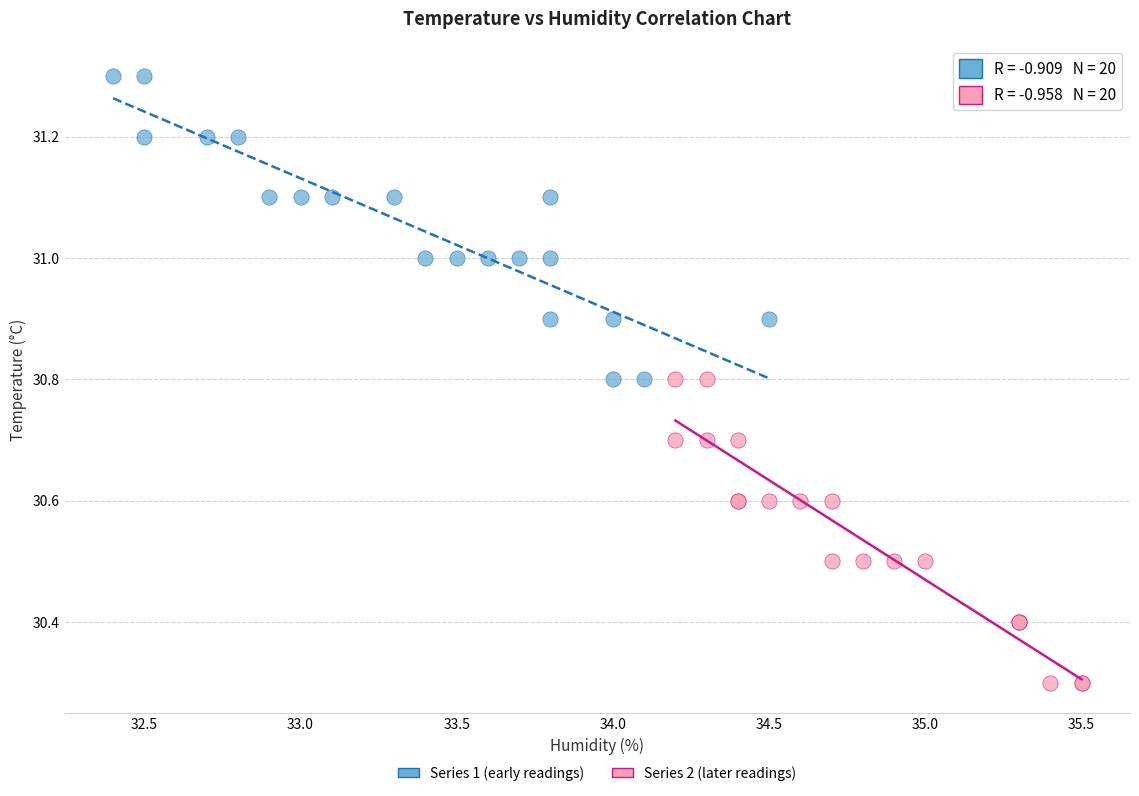

What are all the series names shown in the legend?

Series 1 (early readings), Series 2 (later readings)